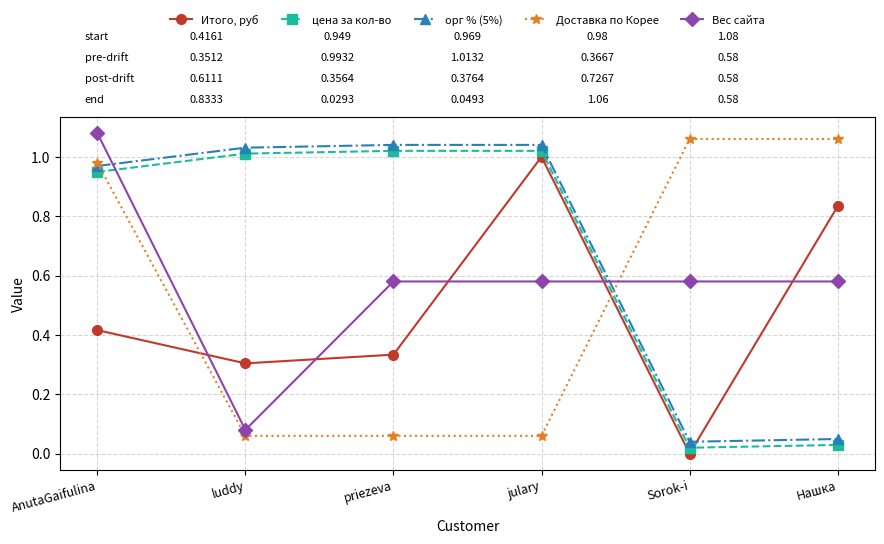

What is the total value across all series at julary?

3.7